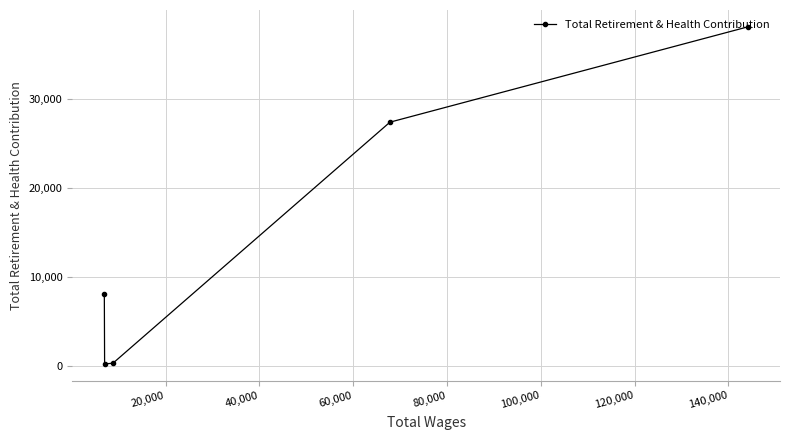

Count the number of values greater than 8072.

2